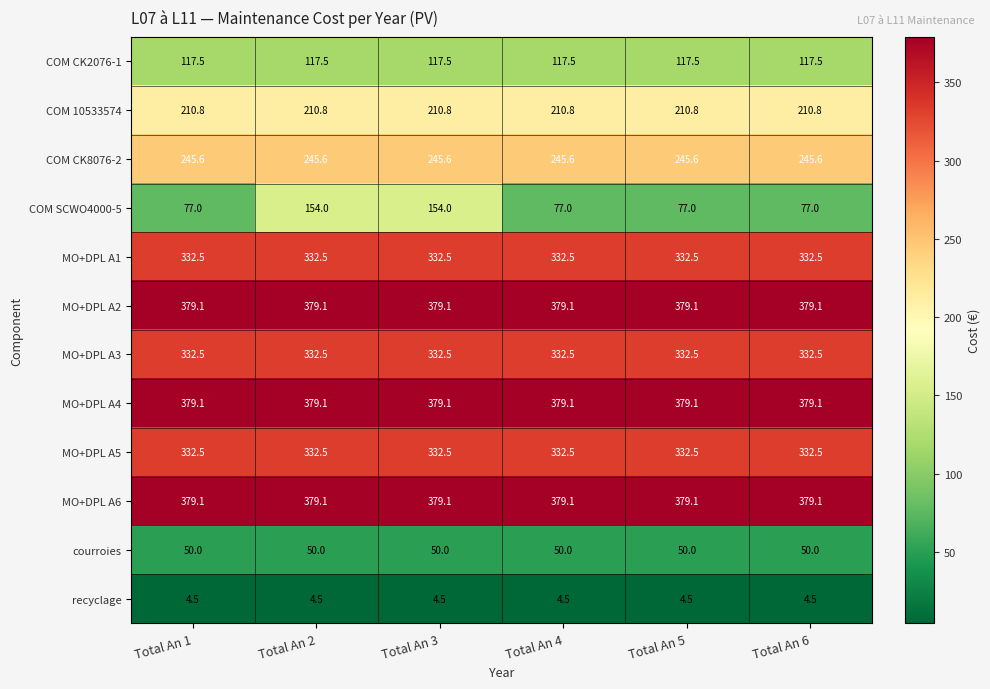

What is the sum of all recyclage values?

27.0